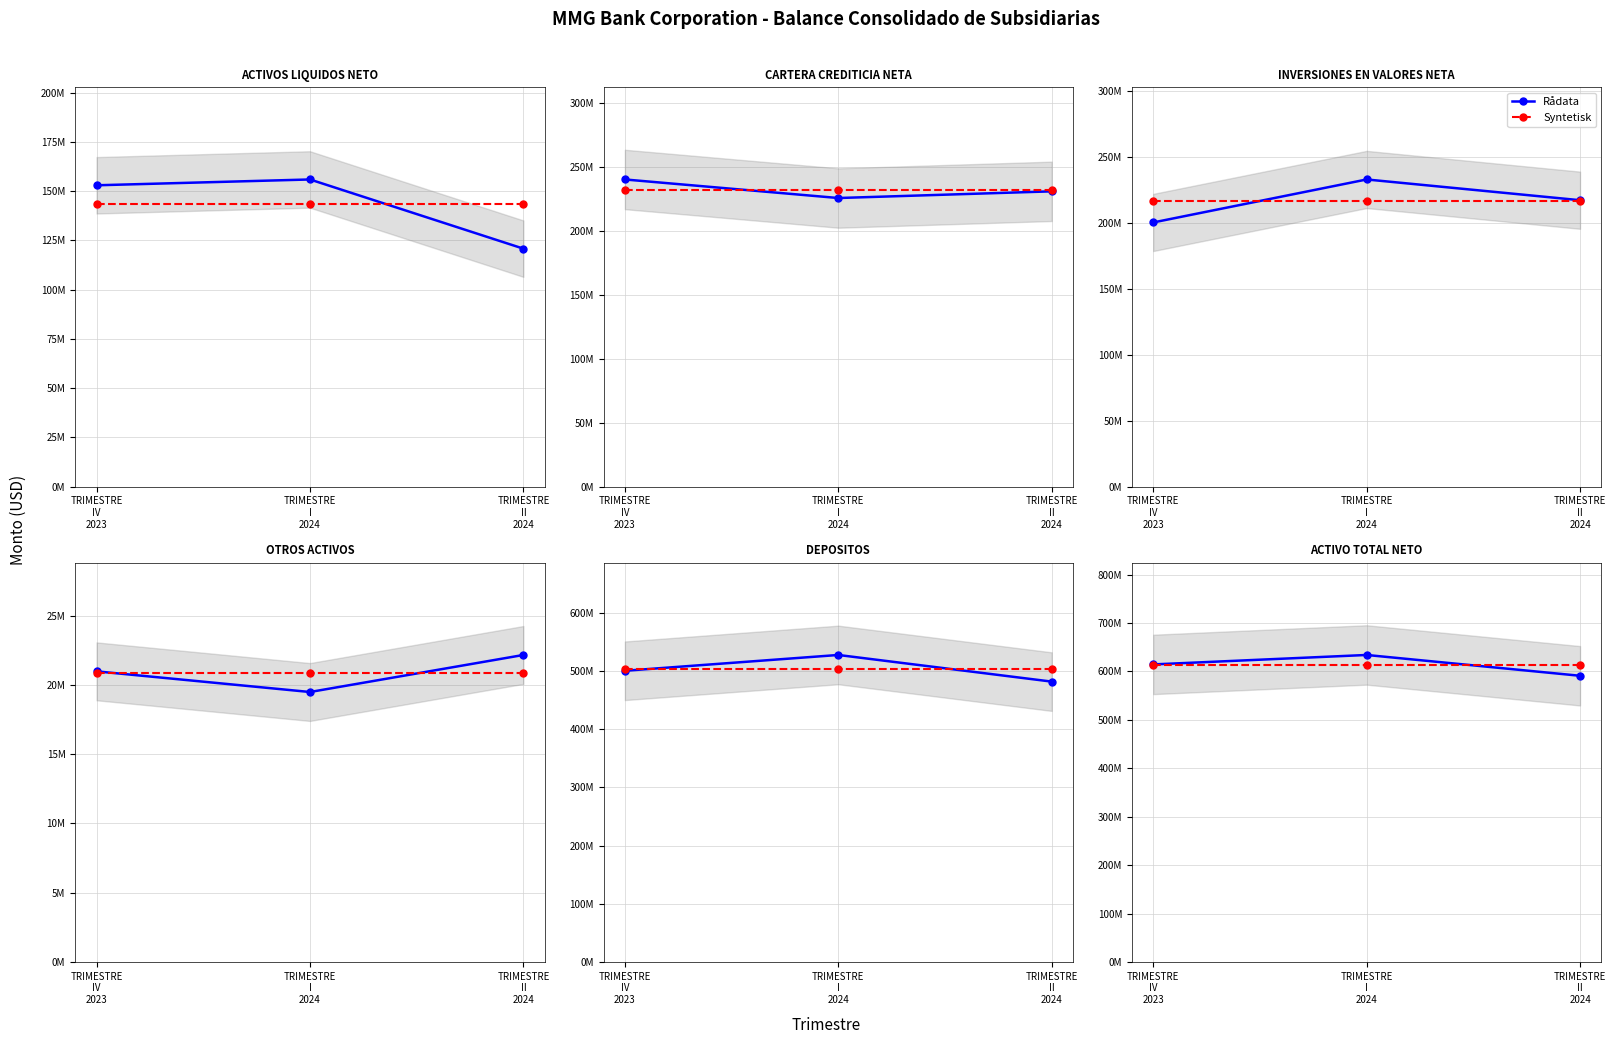

What is the average value of the Rådata series?

613122991.5